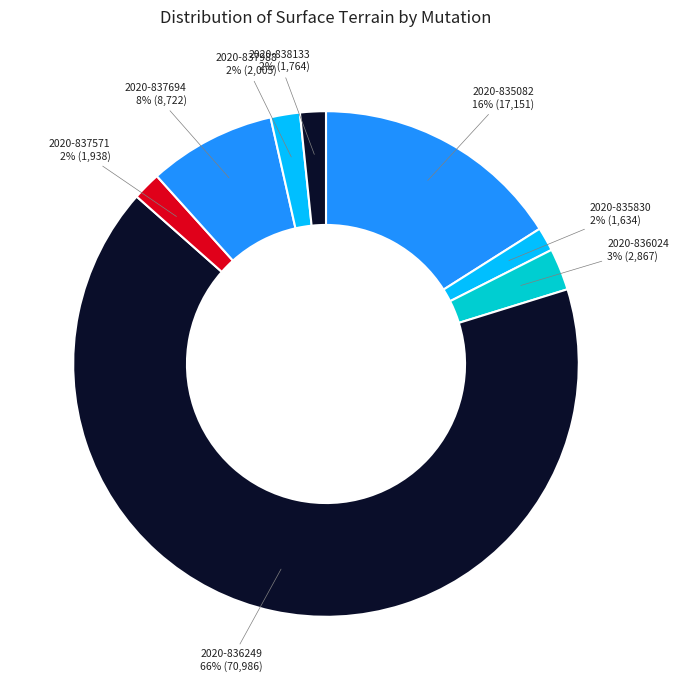

Which slice is the largest?

2020-836249